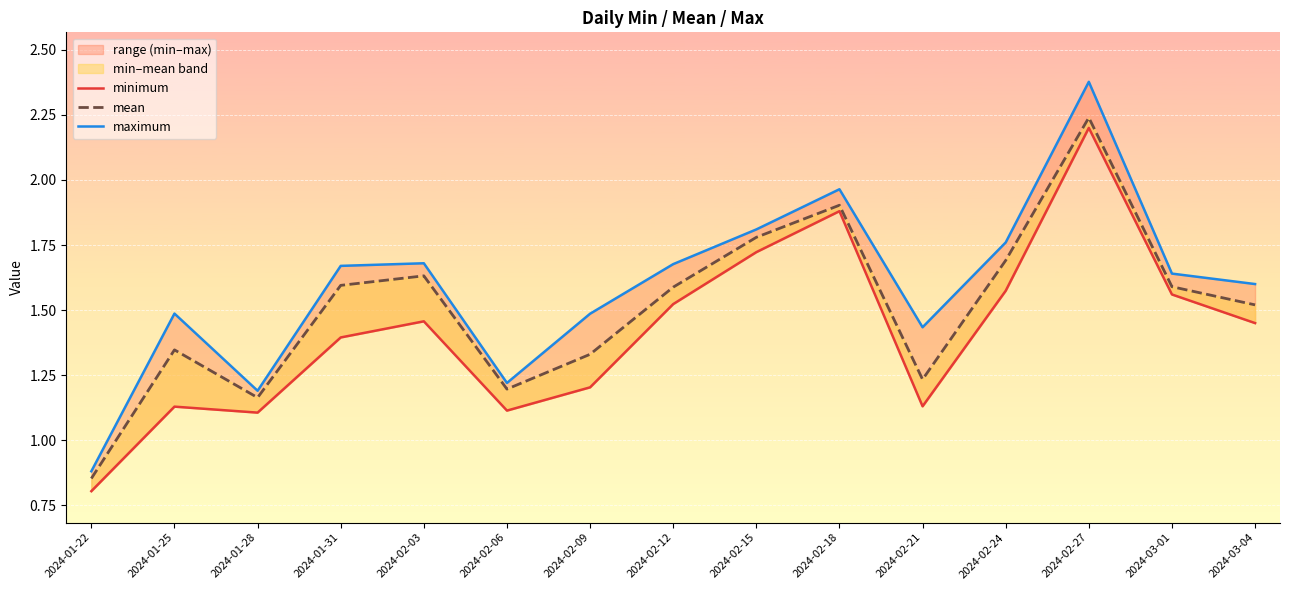

What is the total value across all series at 2024-01-31?

4.7